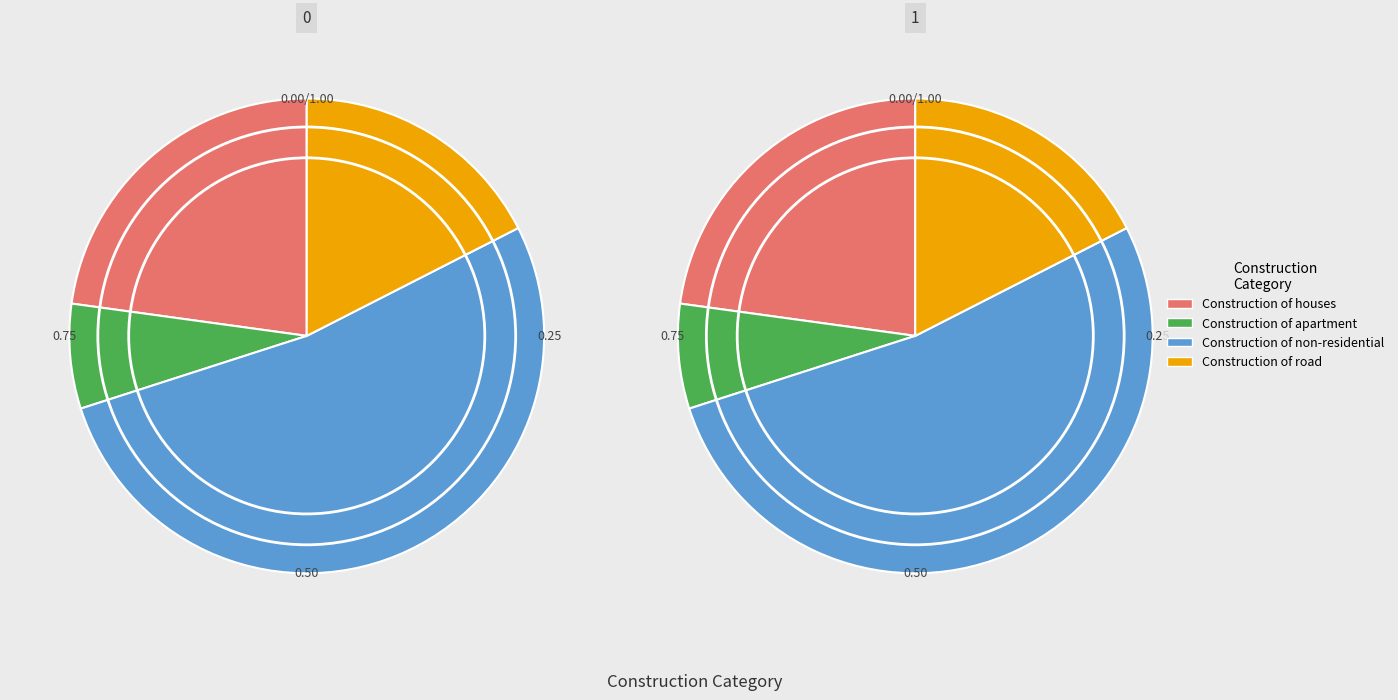

What is the total percentage of Construction of road and Construction of non-residential?

70.0%